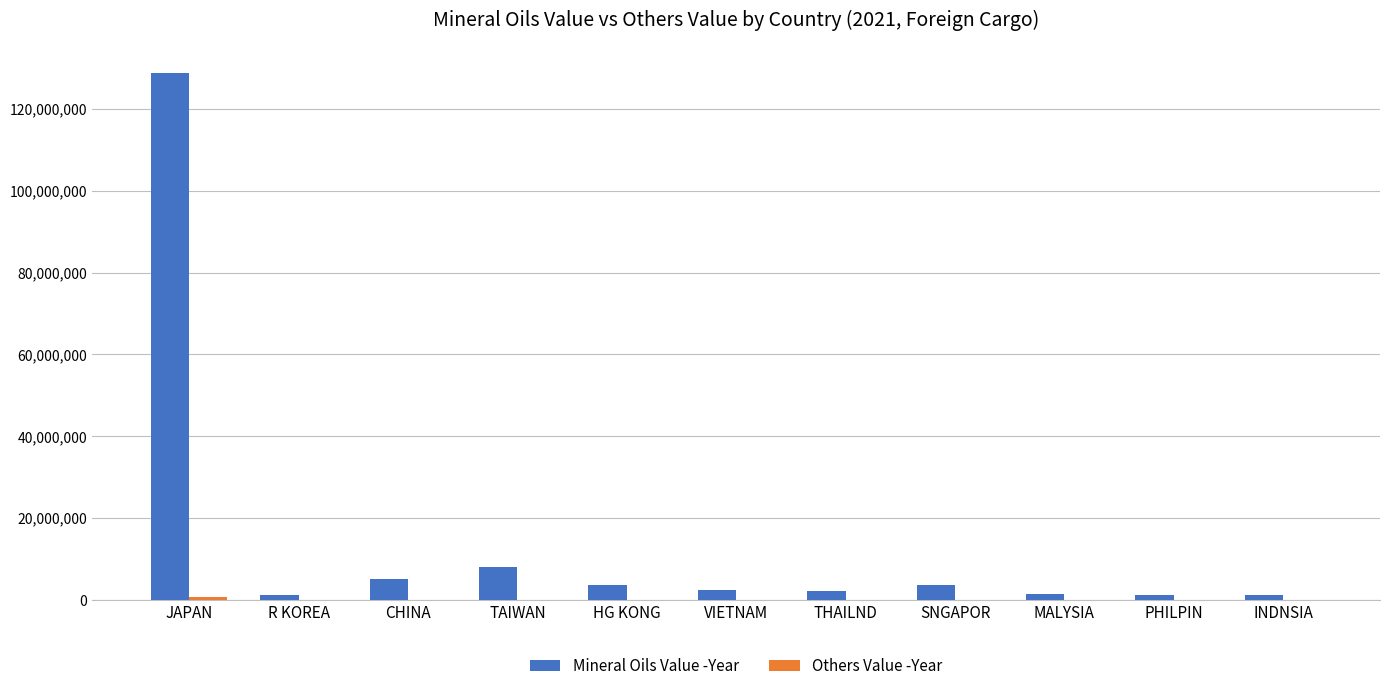

Which category has the highest value in the Mineral Oils Value -Year series?

JAPAN